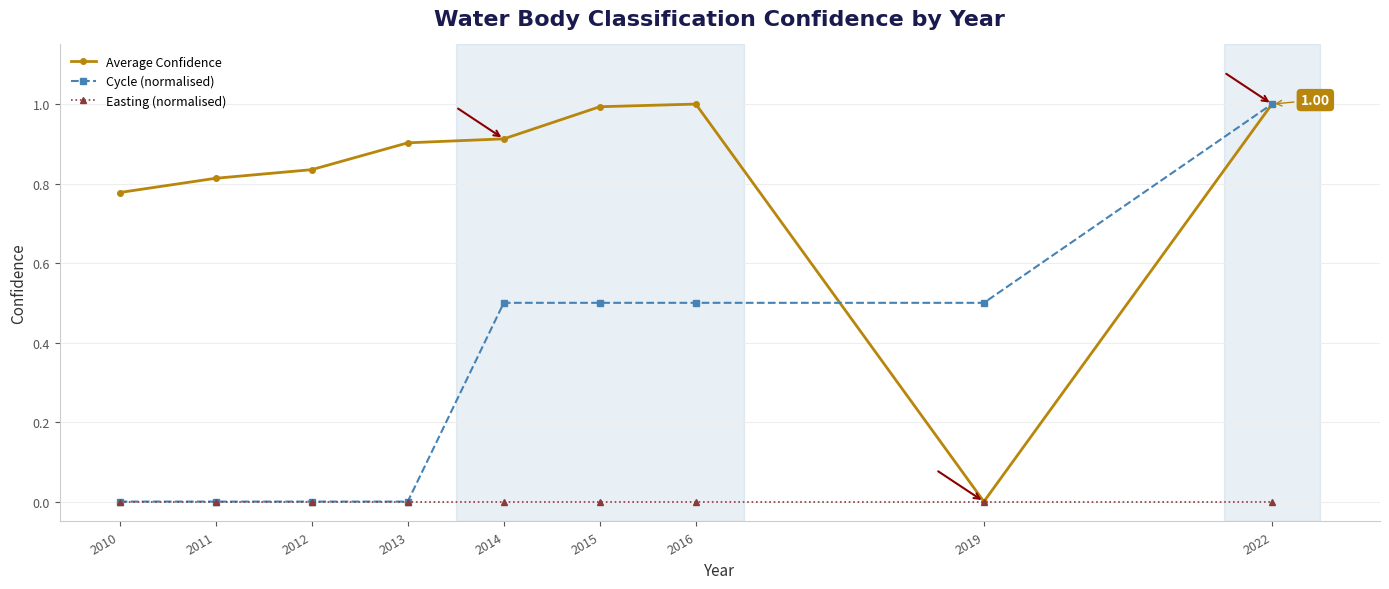

What is the difference between the highest and lowest values at 2022?

1.0